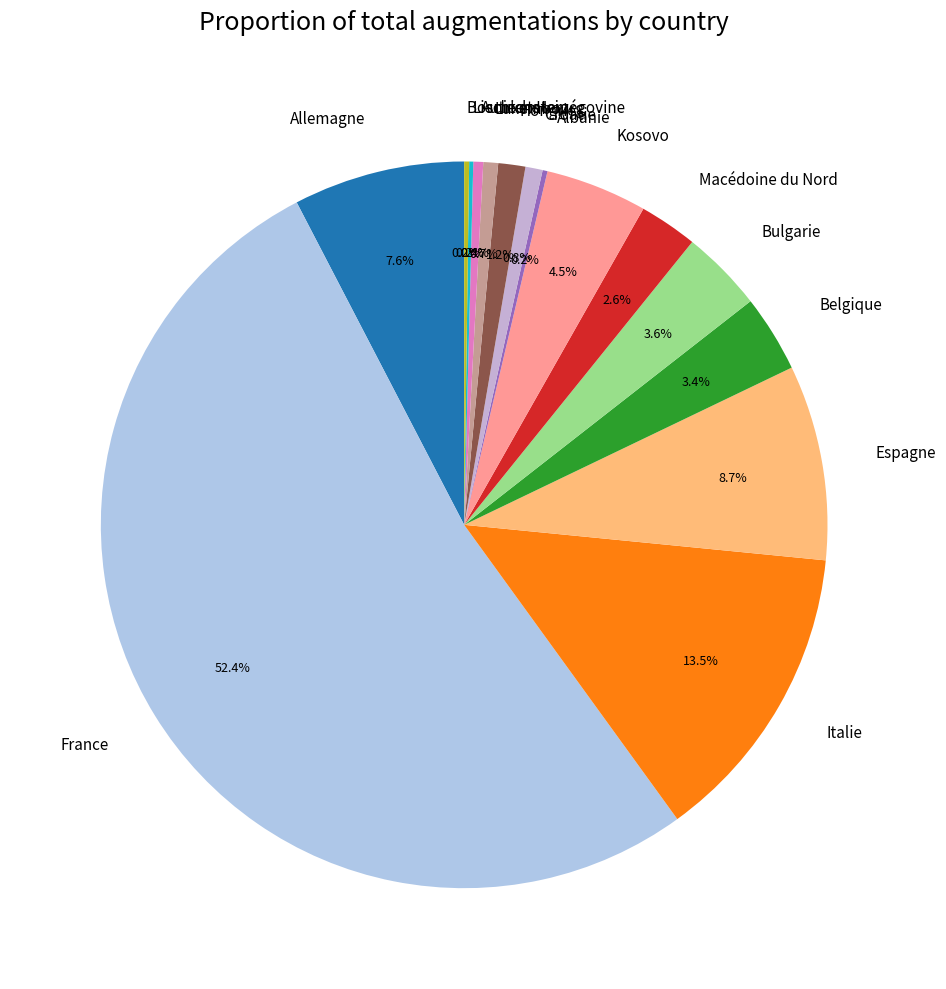

Which has a higher value, France or Macédoine du Nord?

France